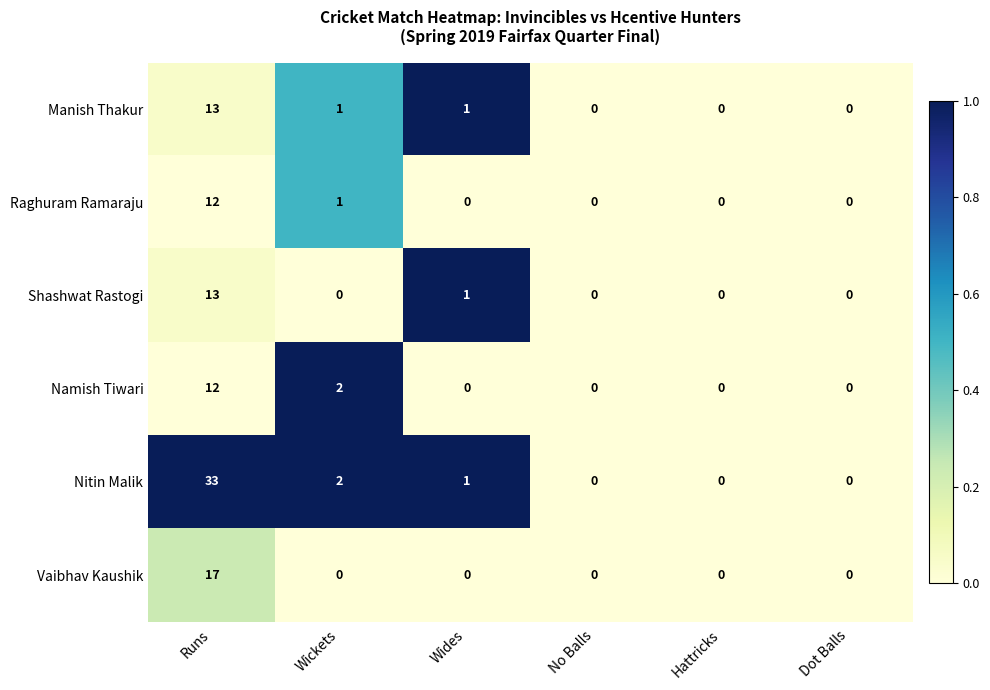

Which series has the largest range (max minus min)?

Nitin Malik